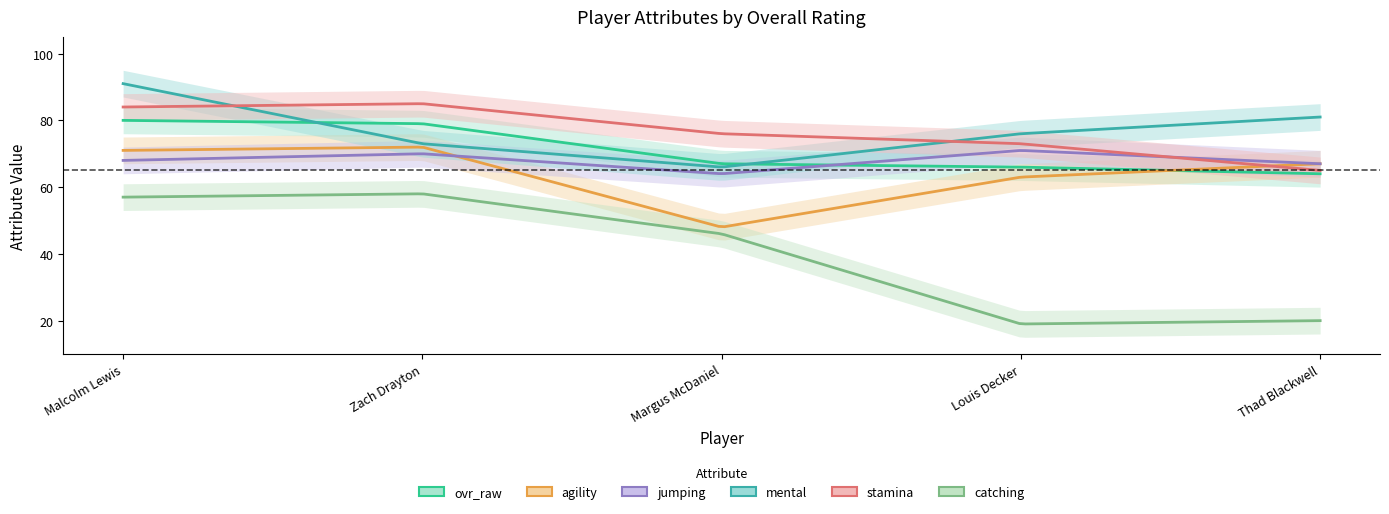

How many intersections are there between mental and stamina?

2